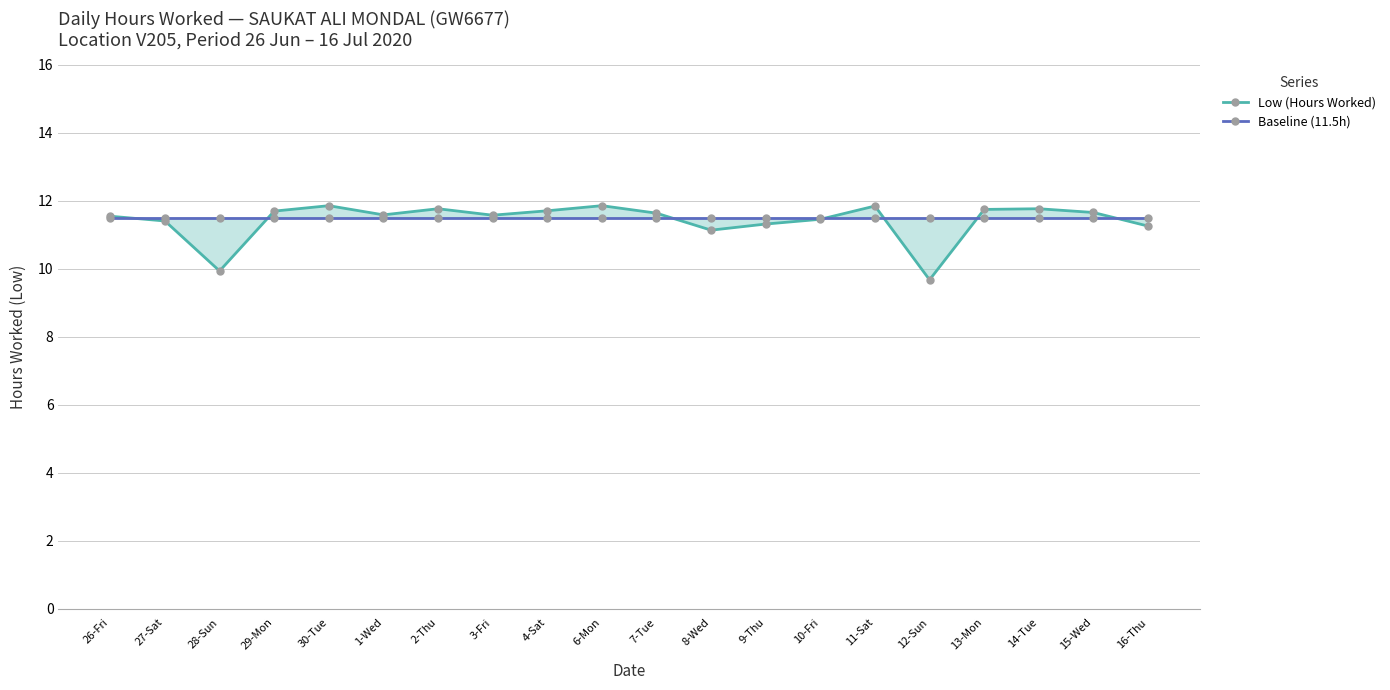

The value of Low (Hours Worked) at 13-Mon is 11.8. True or false?

True